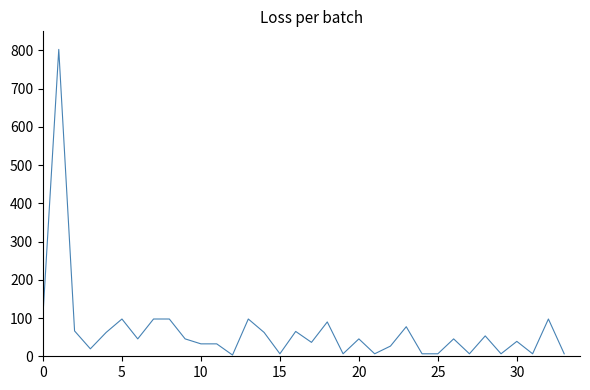

Is this an area chart (filled region under the line)?

No